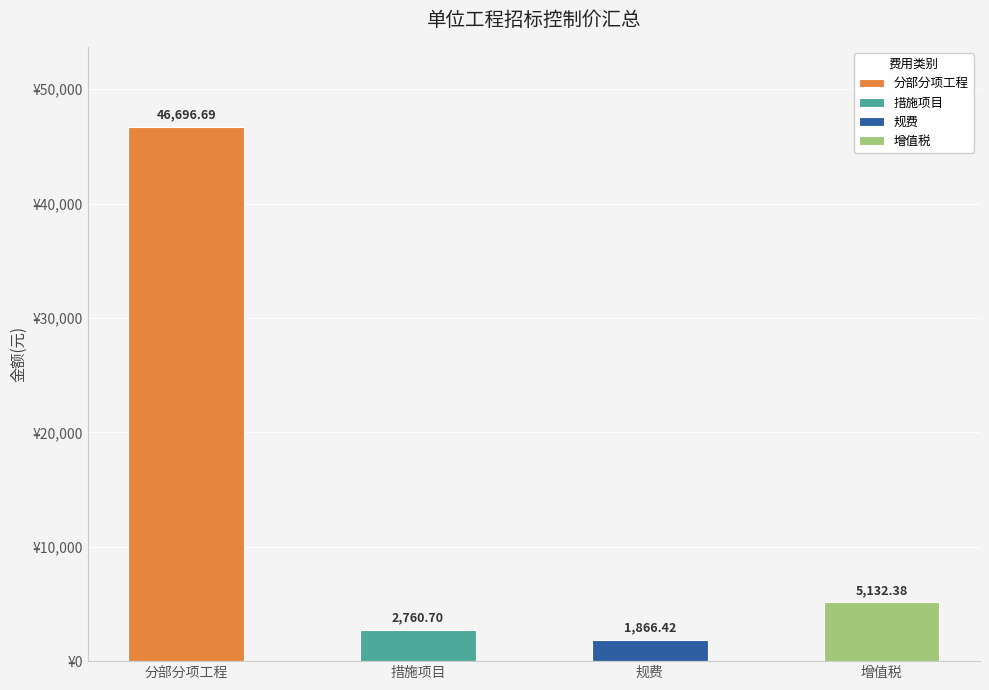

What is the value of the 增值税 bar at the 4th from the left?

5132.4